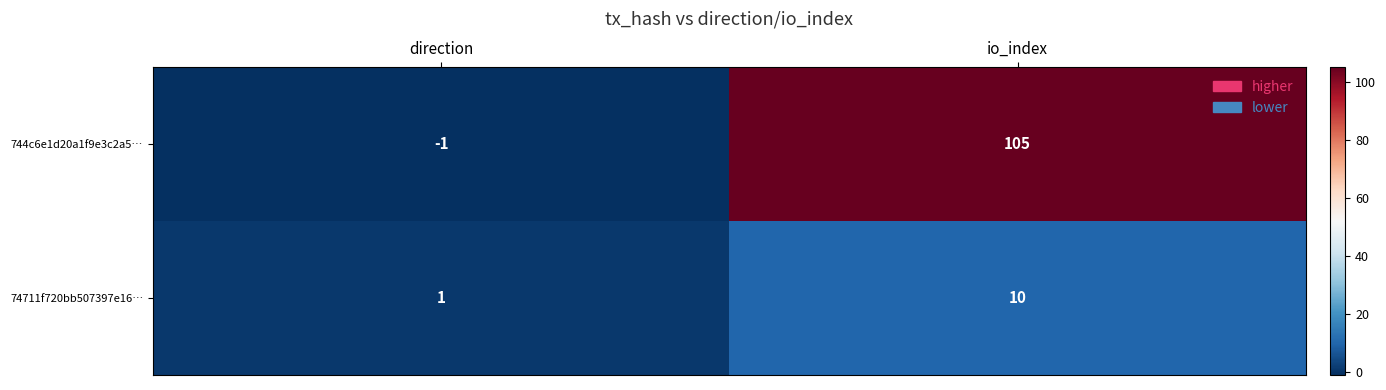

The value of 74711f720bb507397e16… at io_index is 10. True or false?

True